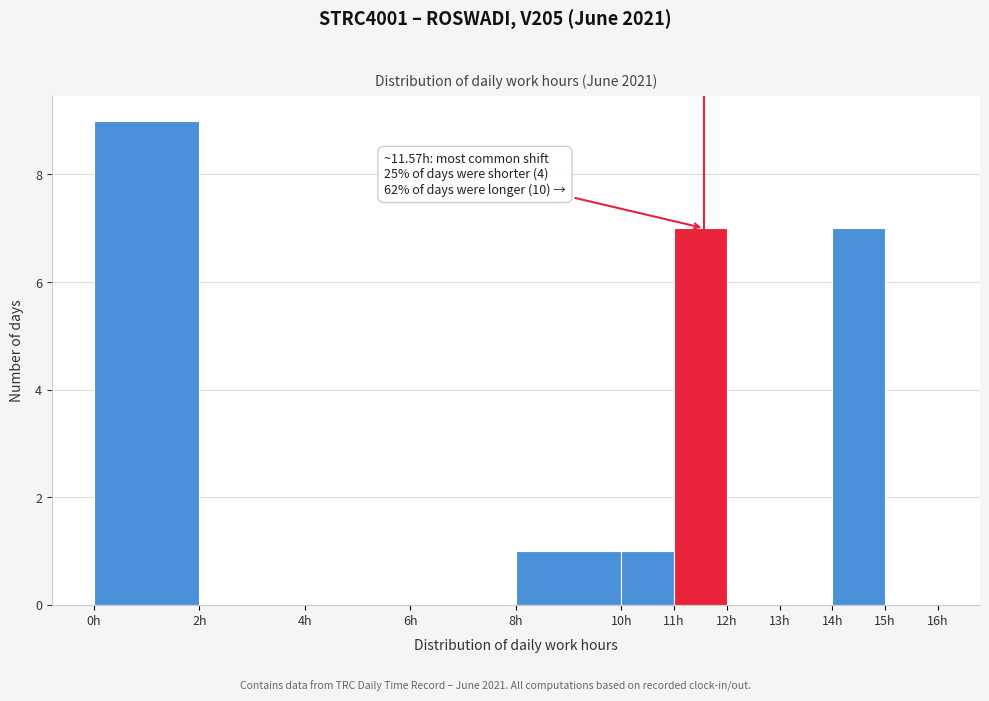

Over which range of the x-axis is the bar tallest?

0 to 2